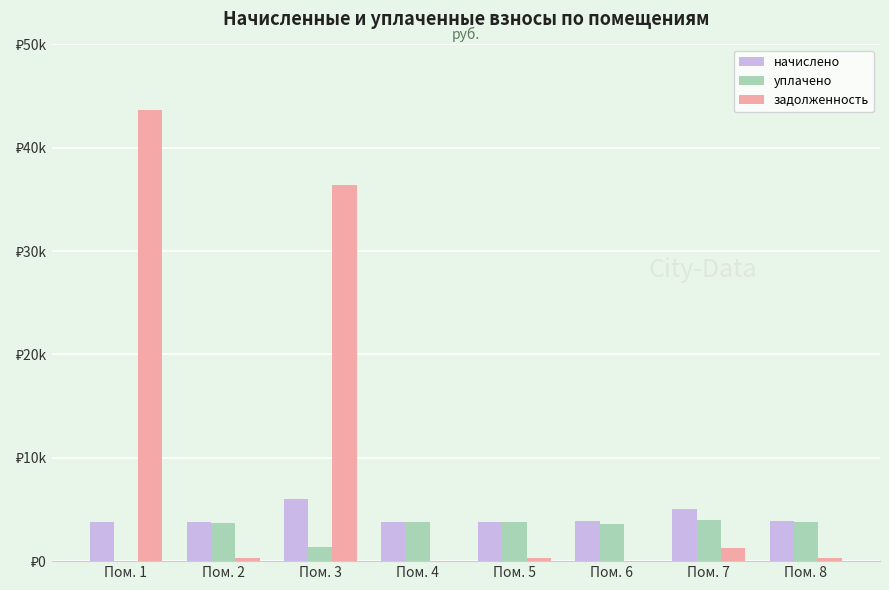

What is the highest value of the задолженность series?

43689.2